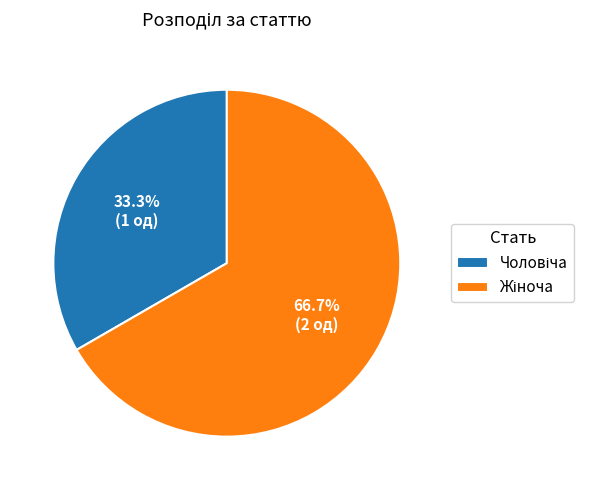

Is there any slice that represents more than half of the pie?

Yes